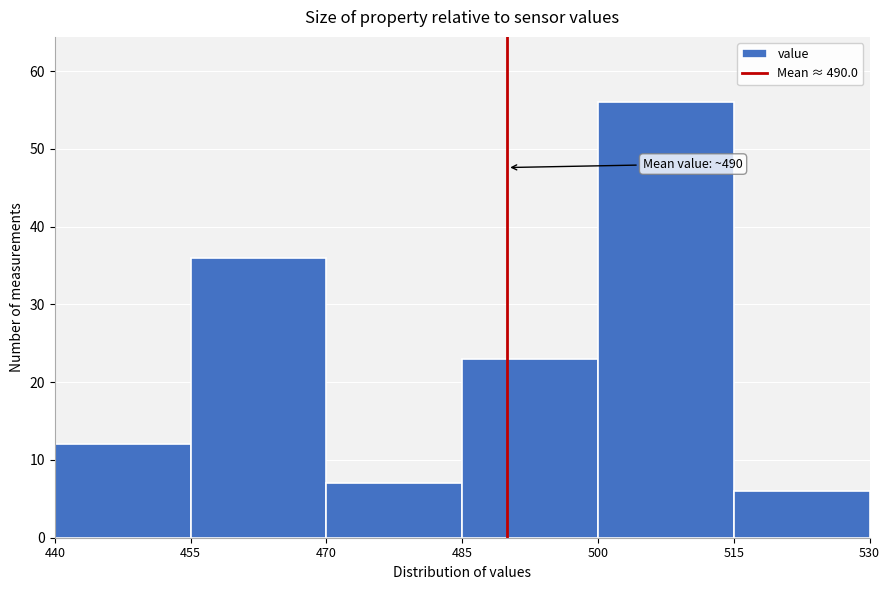

Over which range of the x-axis is the bar tallest?

500 to 515